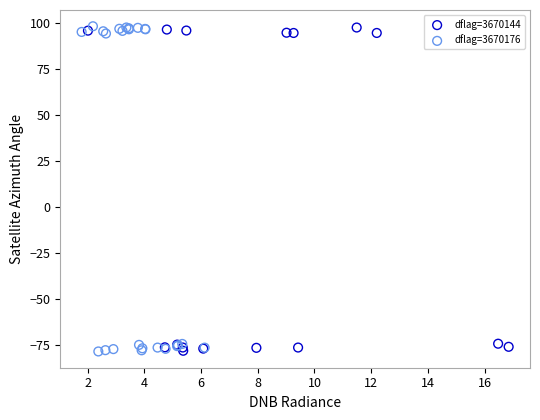

What are all the series names shown in the legend?

dflag=3670144, dflag=3670176